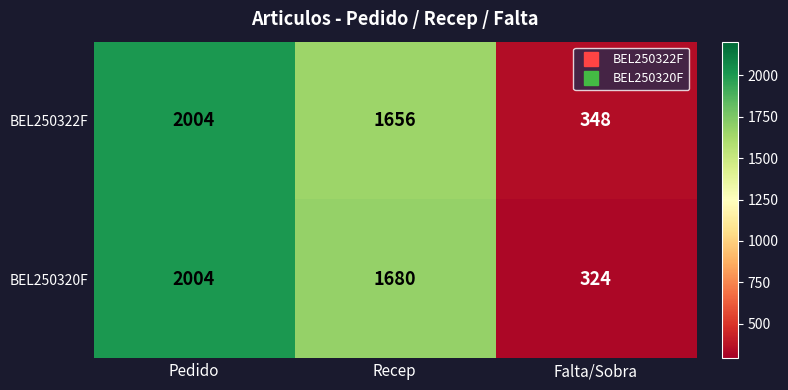

Is it true that BEL250322F equals 2004 at Pedido?

True